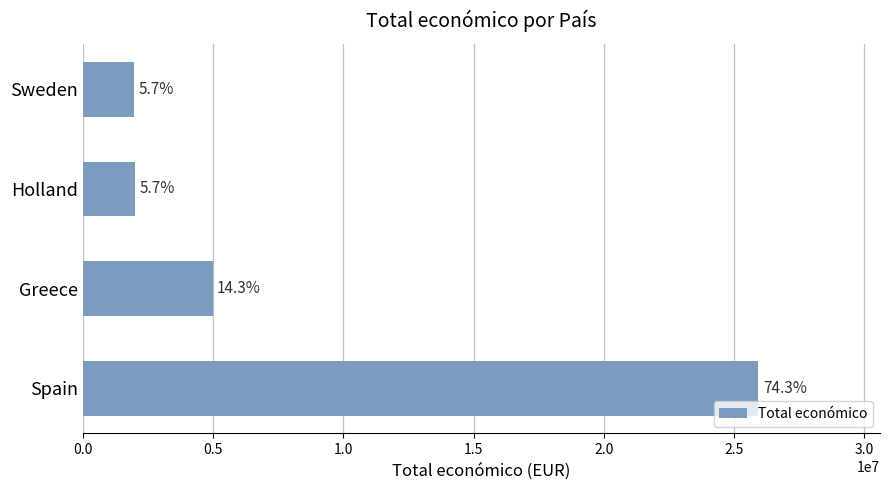

What is the smallest value displayed?

1990368